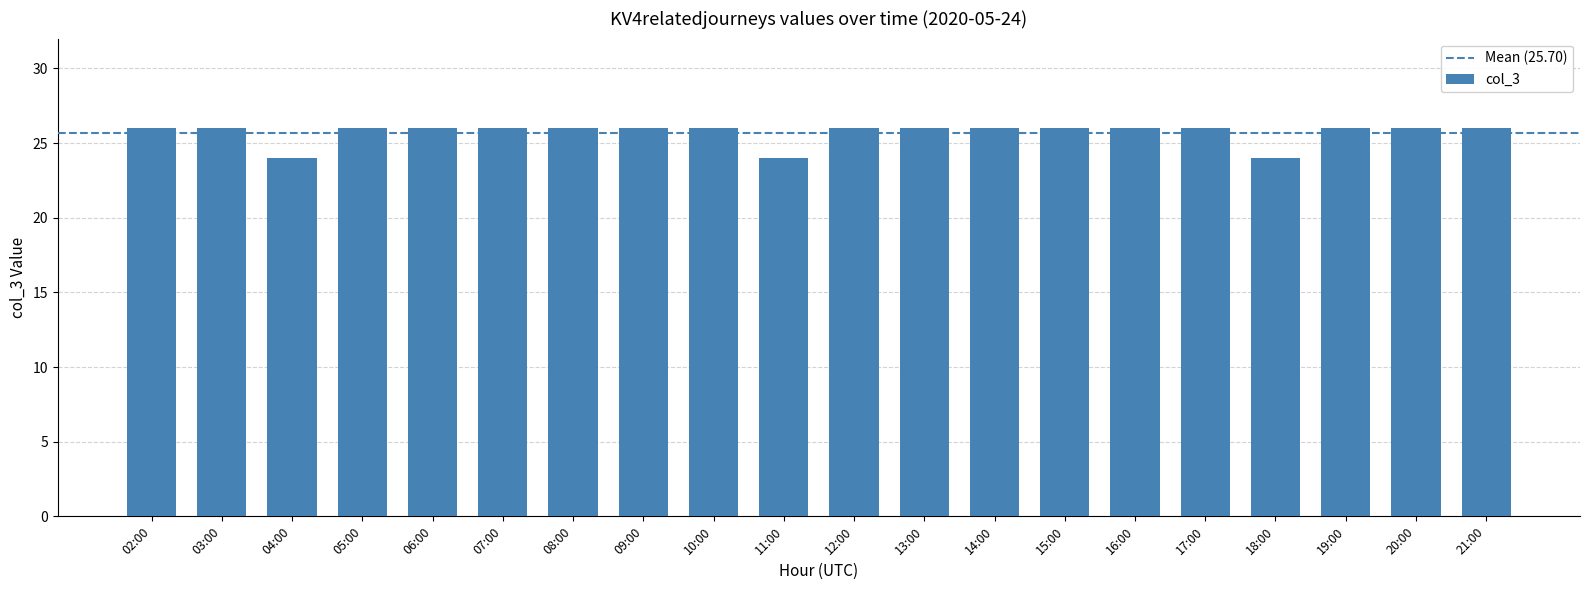

What is the sum of the values at 14:00 and 15:00?

52